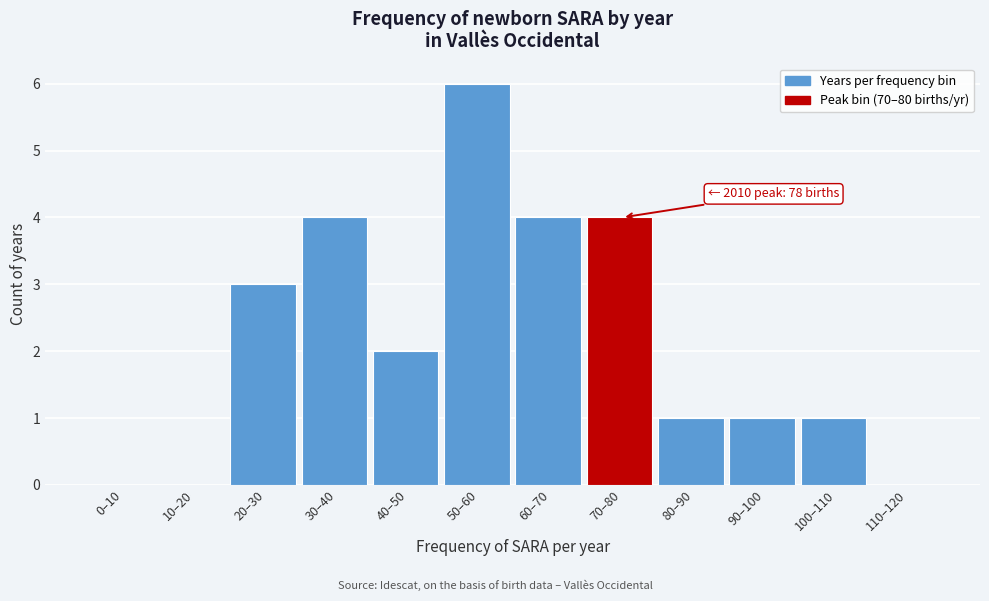

Reading right to left, transcribe all the data shown in this chart.

110–120=0	100–110=1	90–100=1	80–90=1	70–80=4	60–70=4	50–60=6	40–50=2	30–40=4	20–30=3	10–20=0	0–10=0